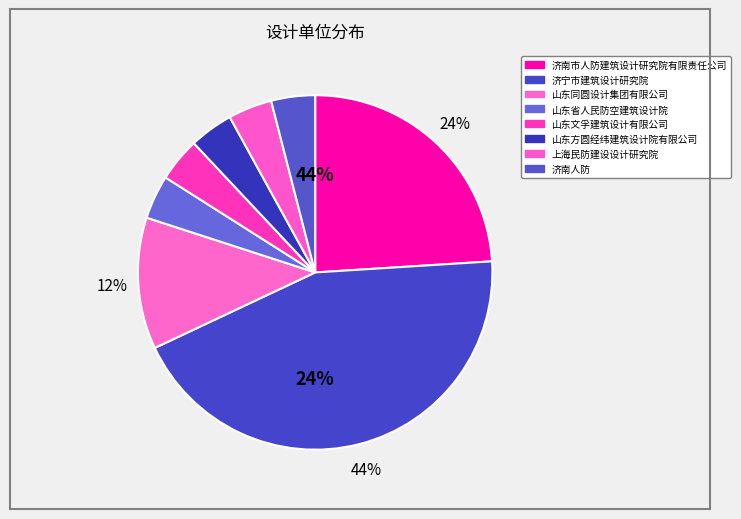

Is it true that 上海民防建设设计研究院 is 4% of the pie?

True